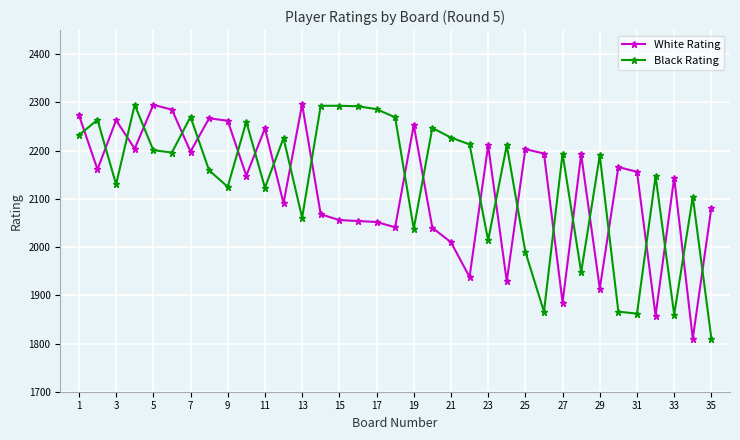

What is the highest value of the Black Rating series?

2295